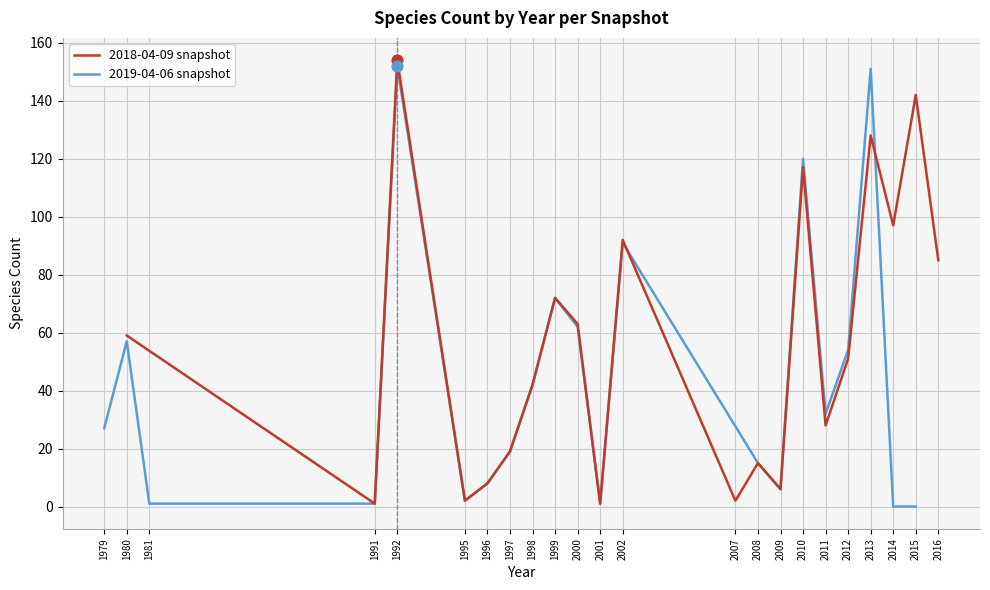

True or false: 2018-04-09 snapshot has a value of 44 at 2011.

False